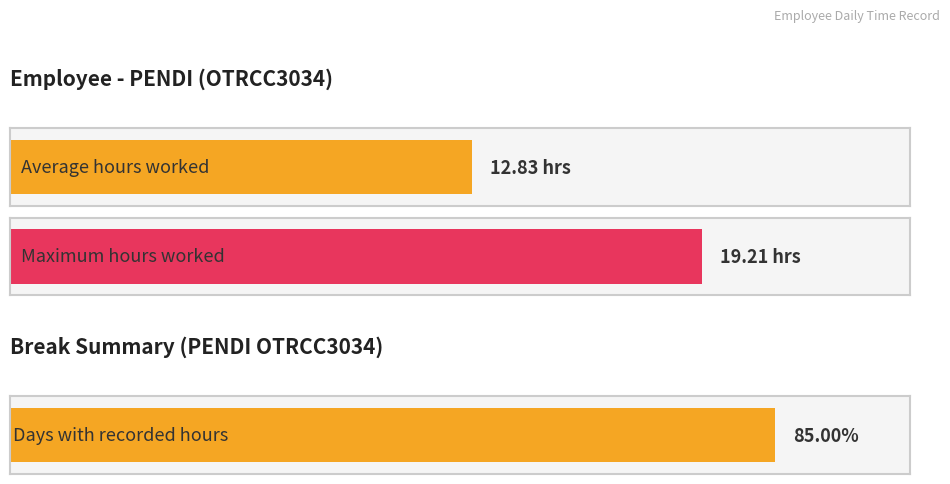

Does the chart contain stacked bars?

No